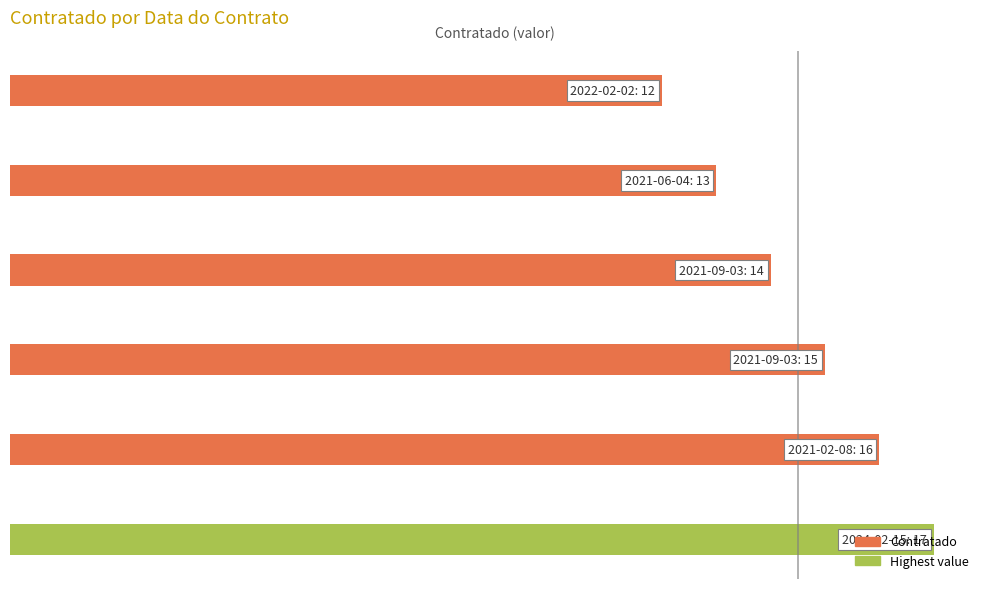

Does the chart contain any negative values?

No